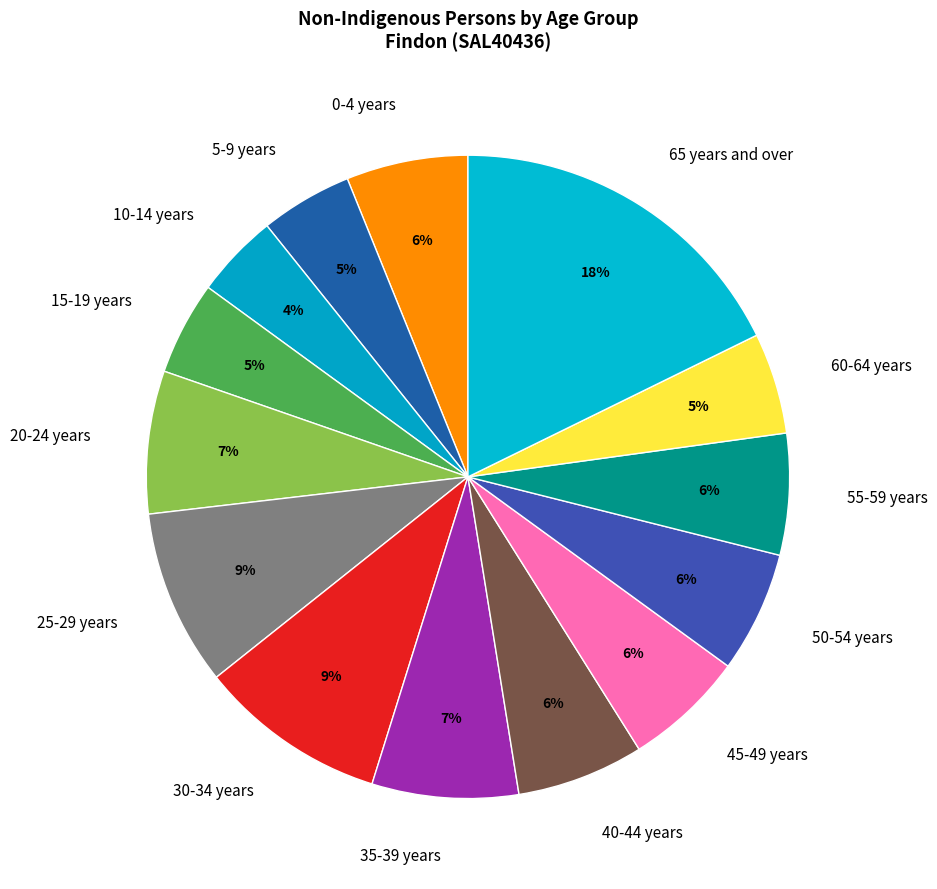

Does 15-19 years account for over 50% of the chart?

No